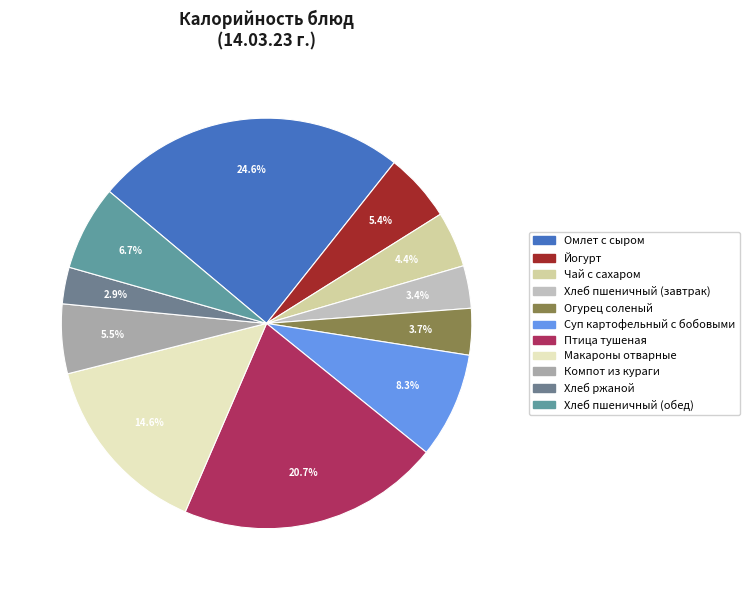

Does Суп картофельный с бобовыми represent more than half of the total?

No